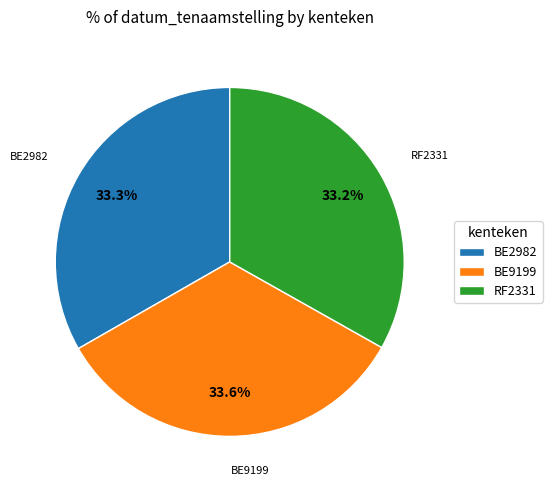

Approximately how many times larger is the value at RF2331 compared to BE2982?

1.0